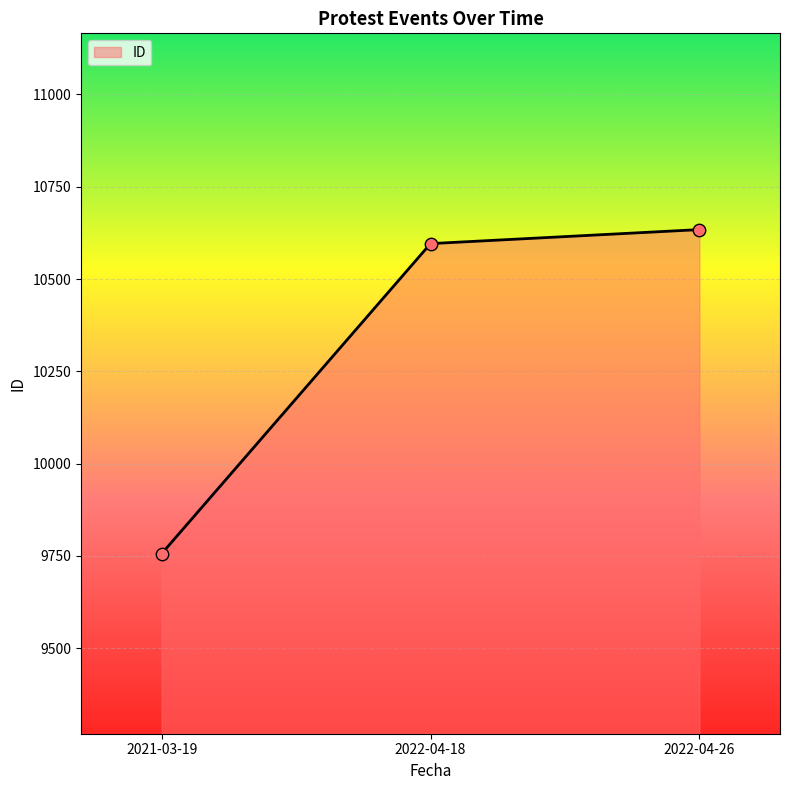

Approximately how many times larger is the value at 2022-04-26 compared to 2021-03-19?

1.1